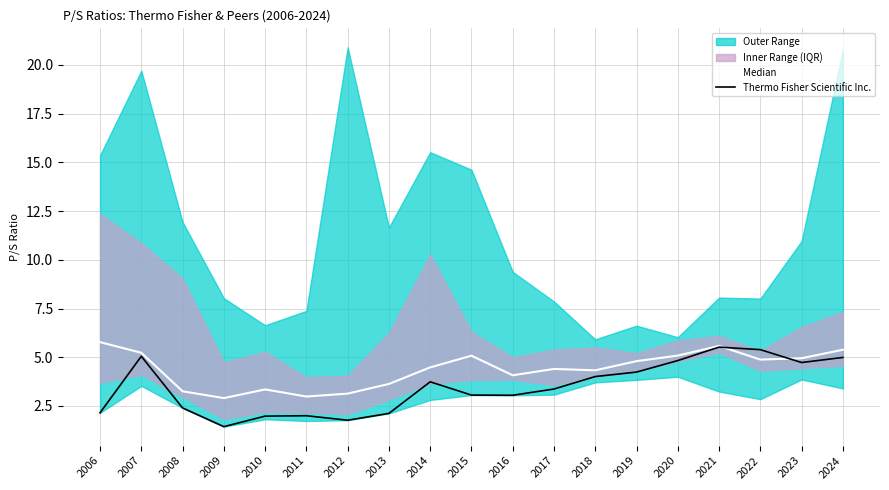

What is the value of the Thermo Fisher Scientific Inc. point at the 10th from the left?

3.1